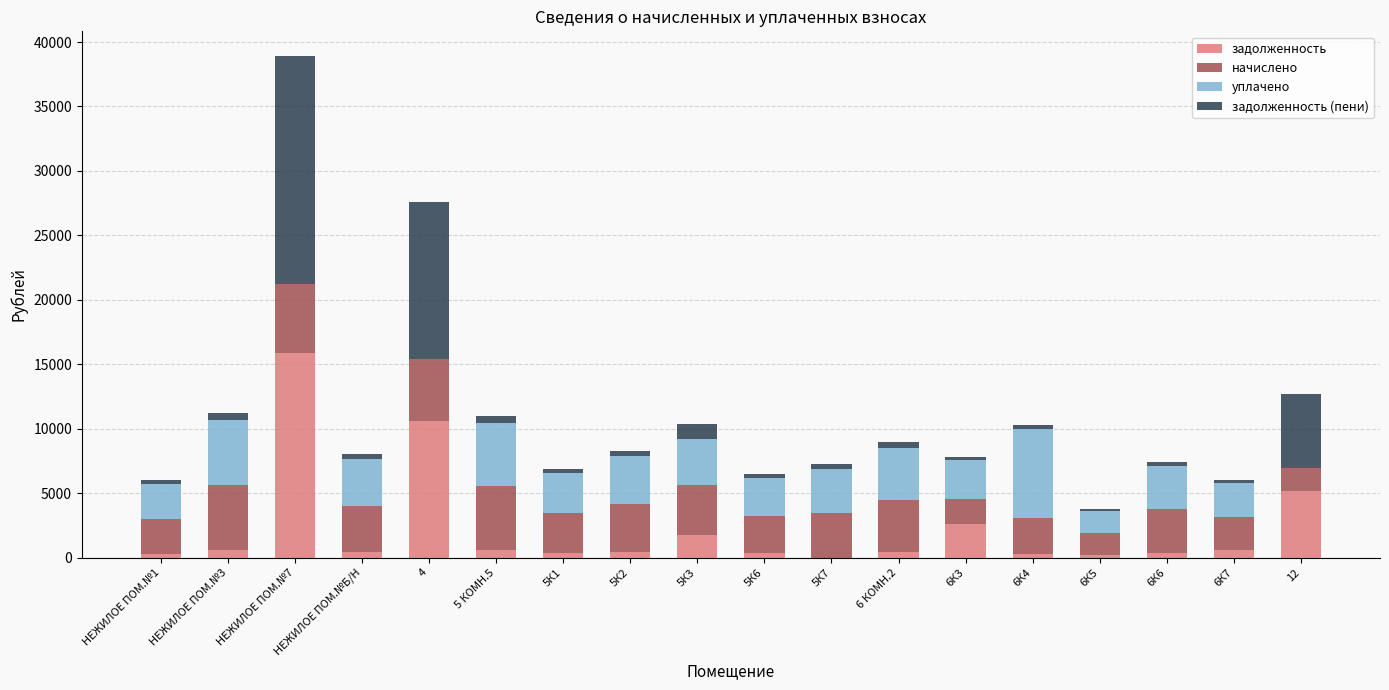

At which category is the sum across all series the highest?

НЕЖИЛОЕ ПОМ.№7